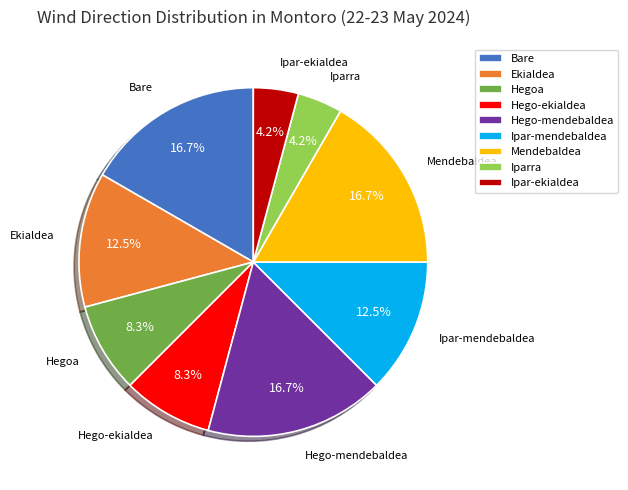

Does any single category account for the majority?

No